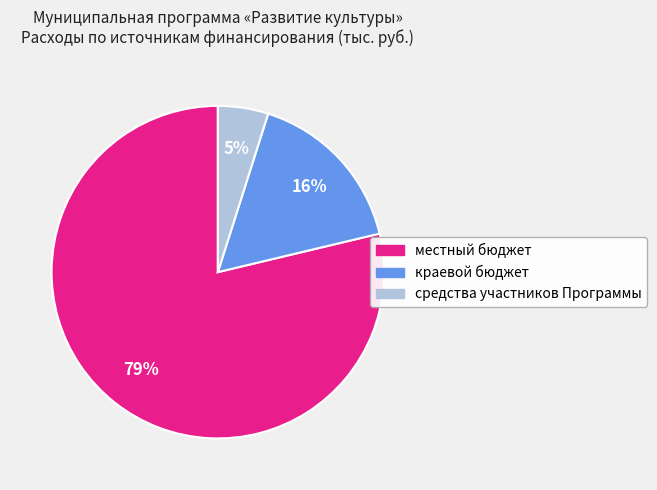

Does any single category account for the majority?

Yes